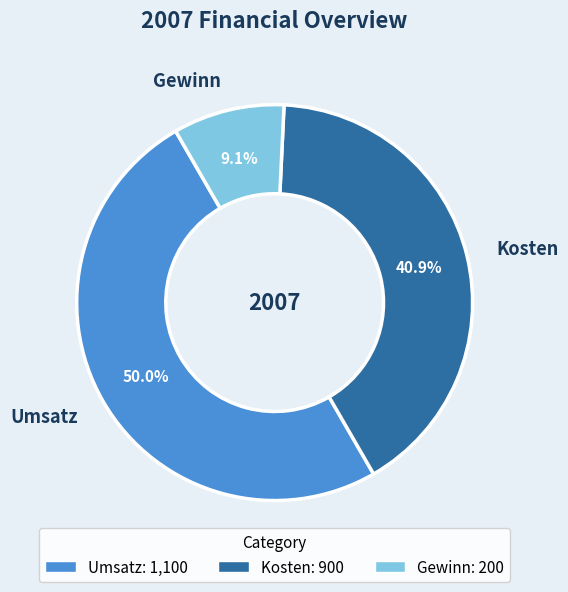

Which has a higher value, Kosten or Umsatz?

Umsatz